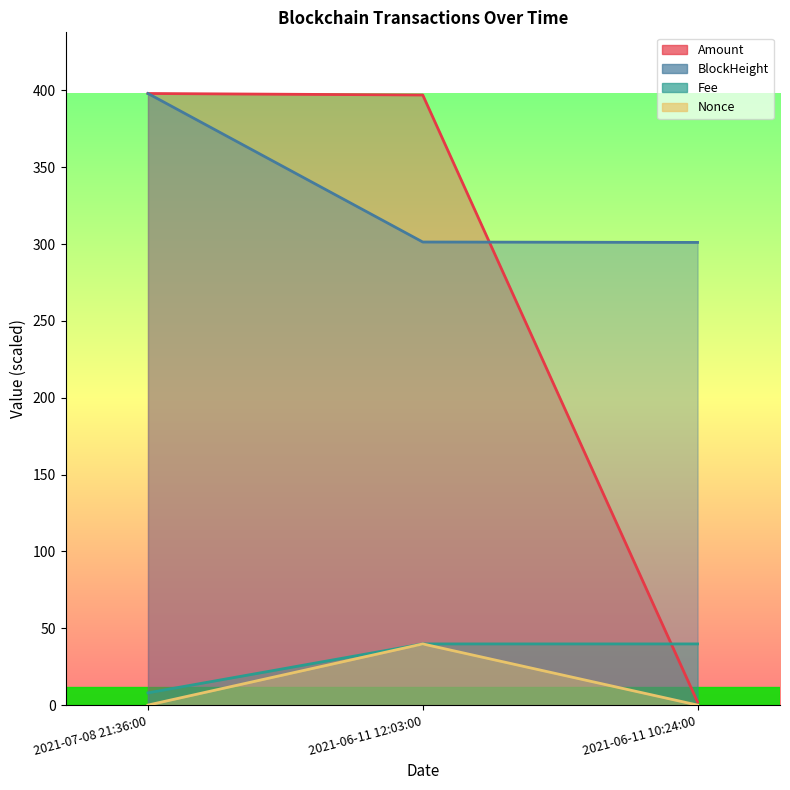

How many lines are shown in the chart?

4